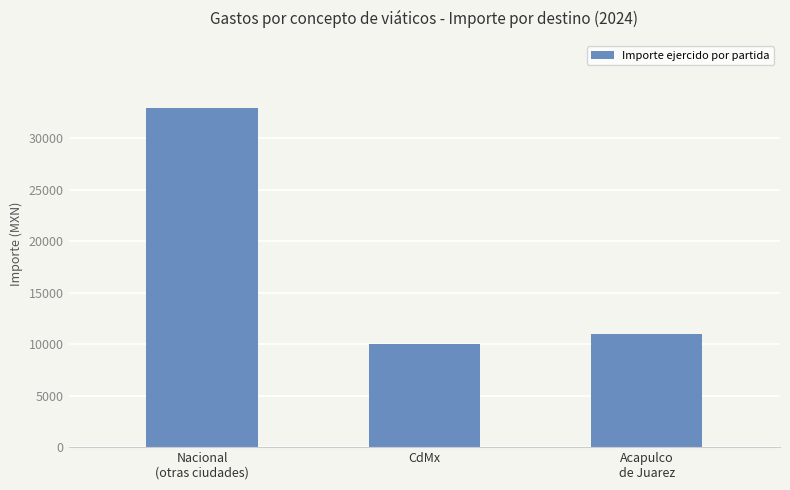

Approximately how many times larger is the value at CdMx compared to Nacional
(otras ciudades)?

0.3